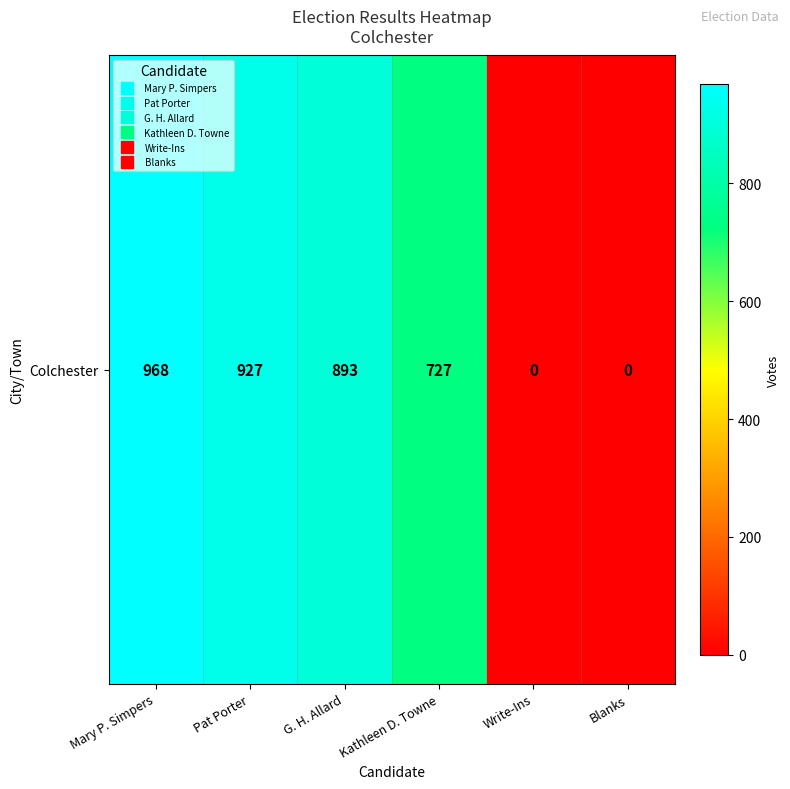

Reading left to right, transcribe all the data shown in this chart.

968	927	893	727	0	0